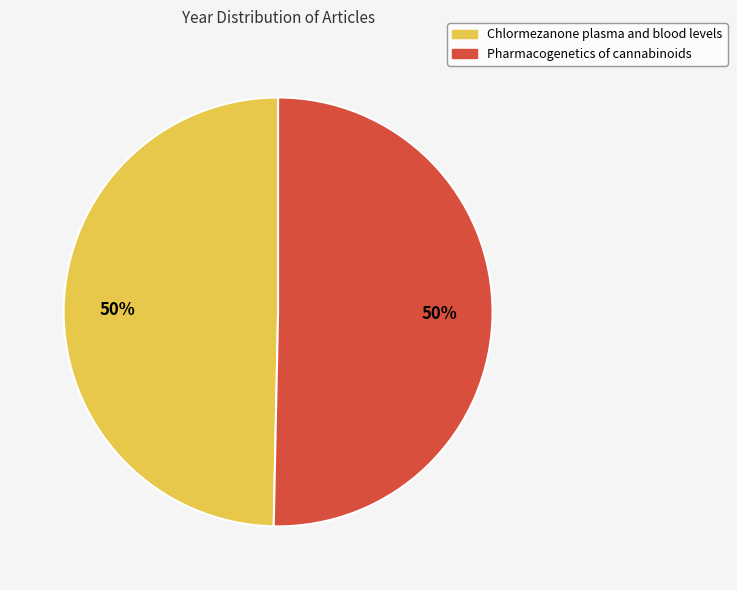

Approximately how many times larger is the value at Pharmacogenetics of cannabinoids compared to Chlormezanone plasma and blood levels?

1.0